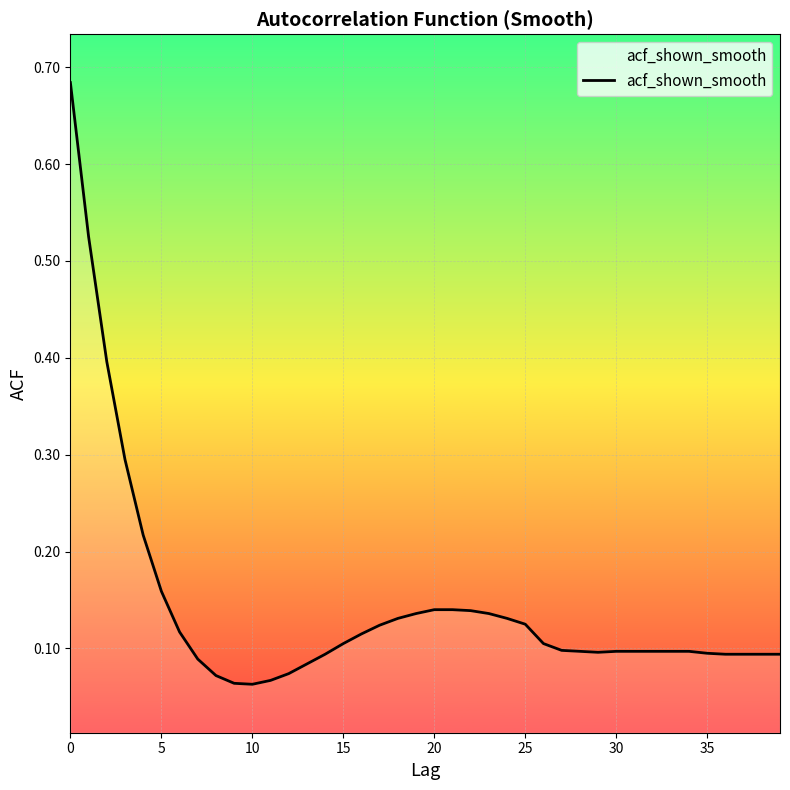

How many lines are shown in the chart?

1